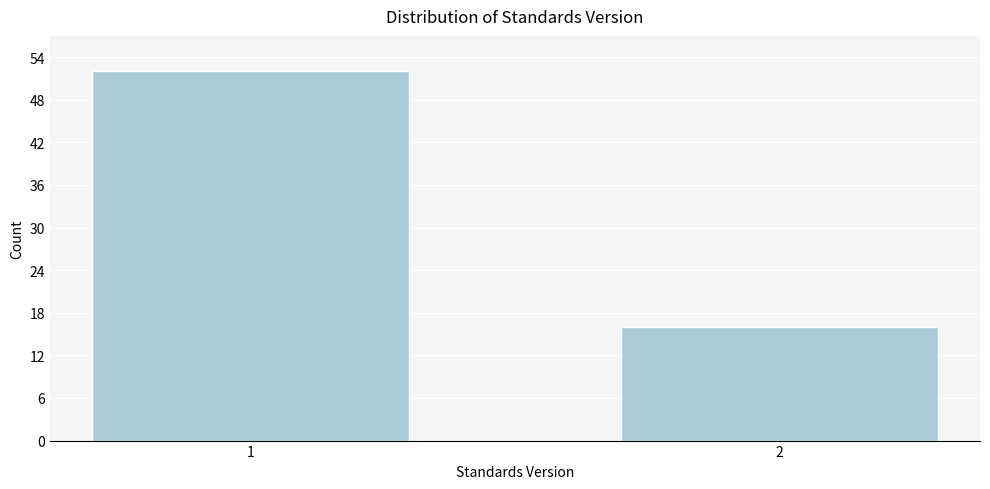

Reading right to left, extract all data points from this chart.

2=16	1=52